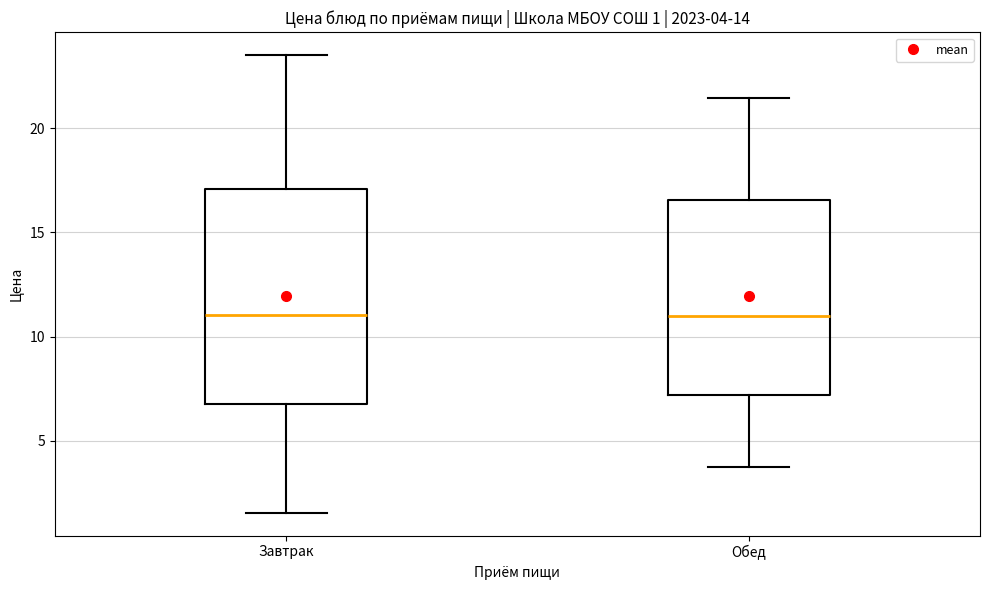

Which box is the tallest, from its lower edge to its upper edge?

Завтрак